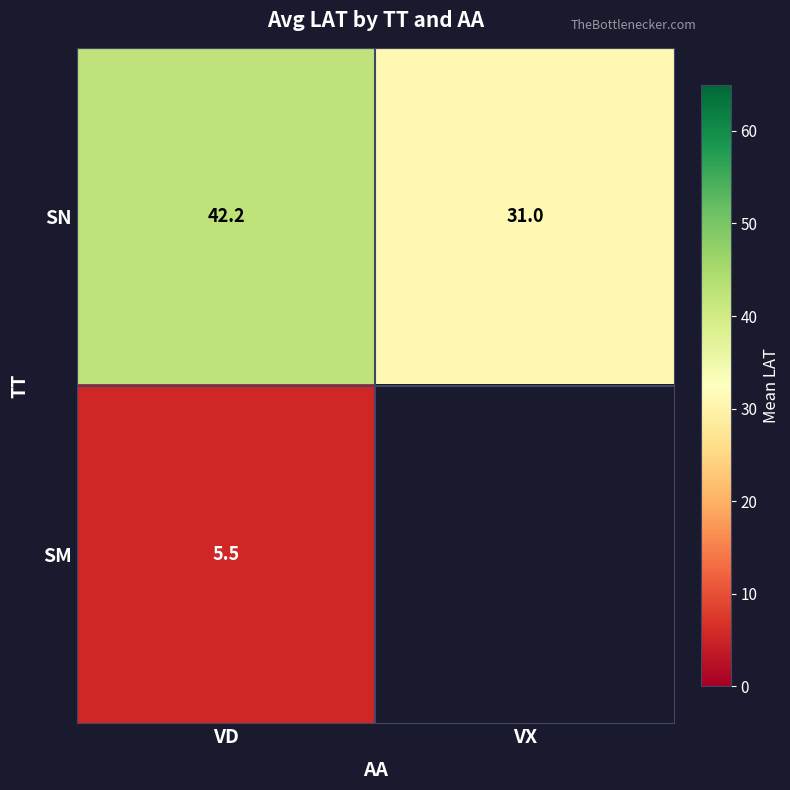

Is the value of SM at VD greater than the value of SN at VD?

No